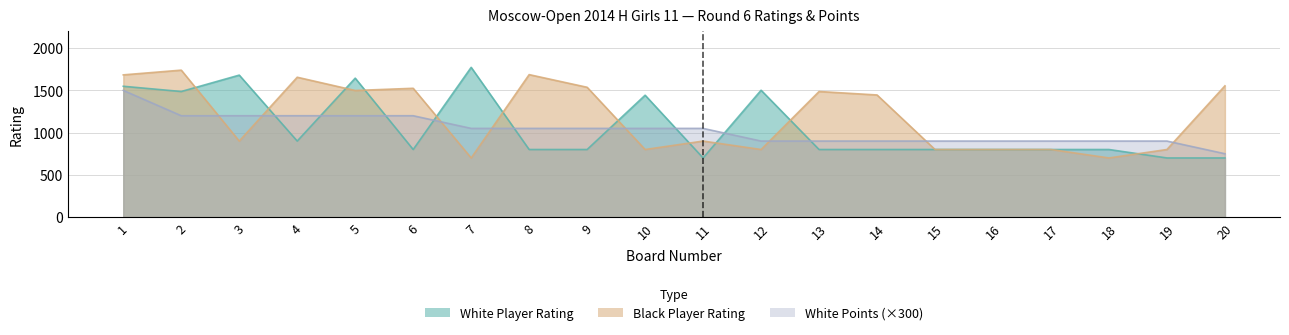

How many lines are shown in the chart?

3